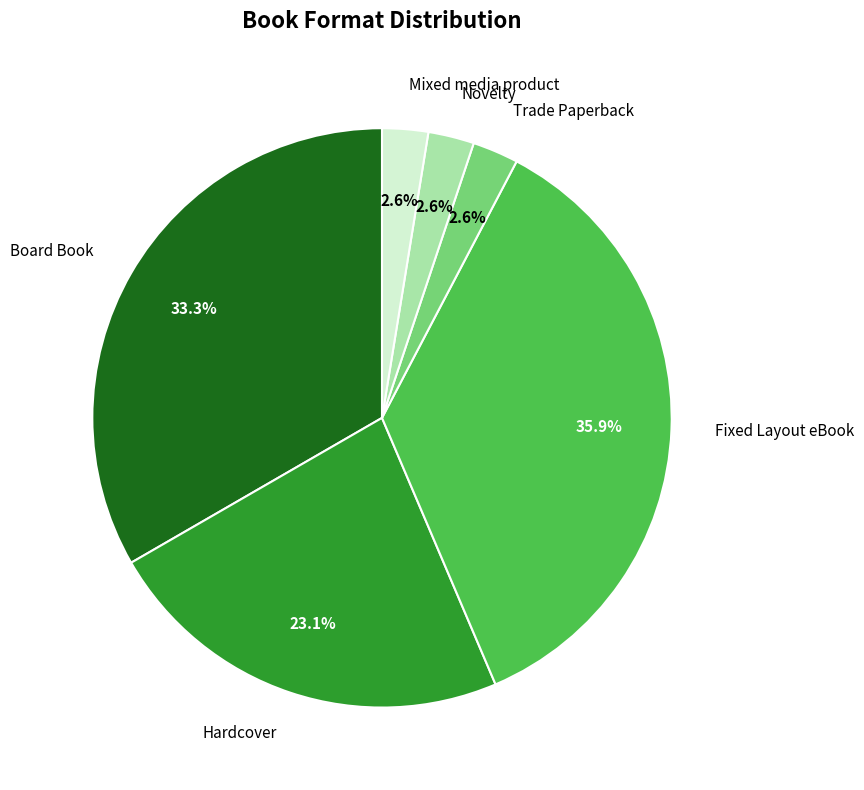

To the nearest percent, what portion does Mixed media product represent?

3%